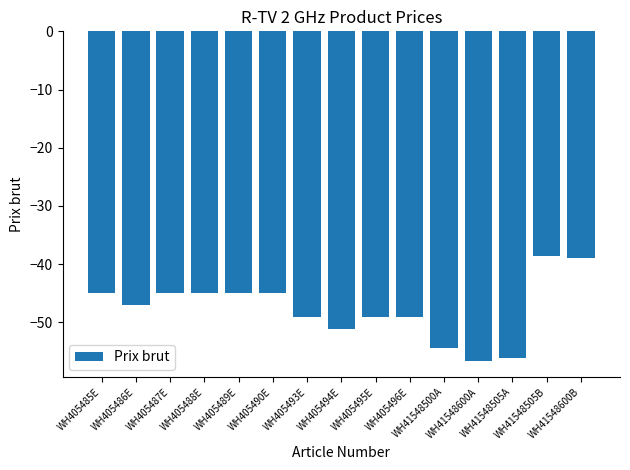

Where is the data nearest to the value -47?

WH405486E